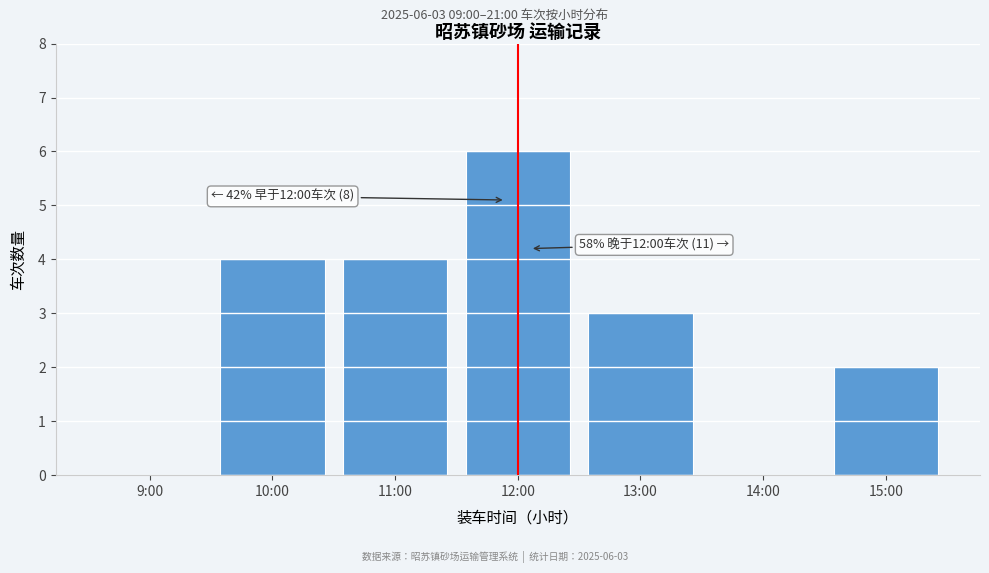

Reading left to right, list all the values displayed in this chart.

9:00=0	10:00=4	11:00=4	12:00=6	13:00=3	14:00=0	15:00=2